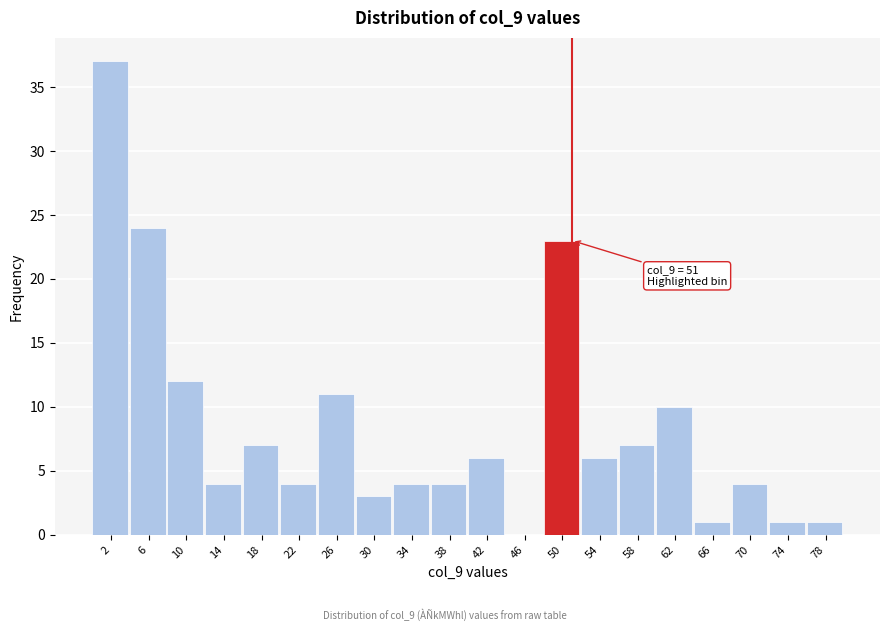

Over which range of the x-axis is the bar tallest?

0 to 4